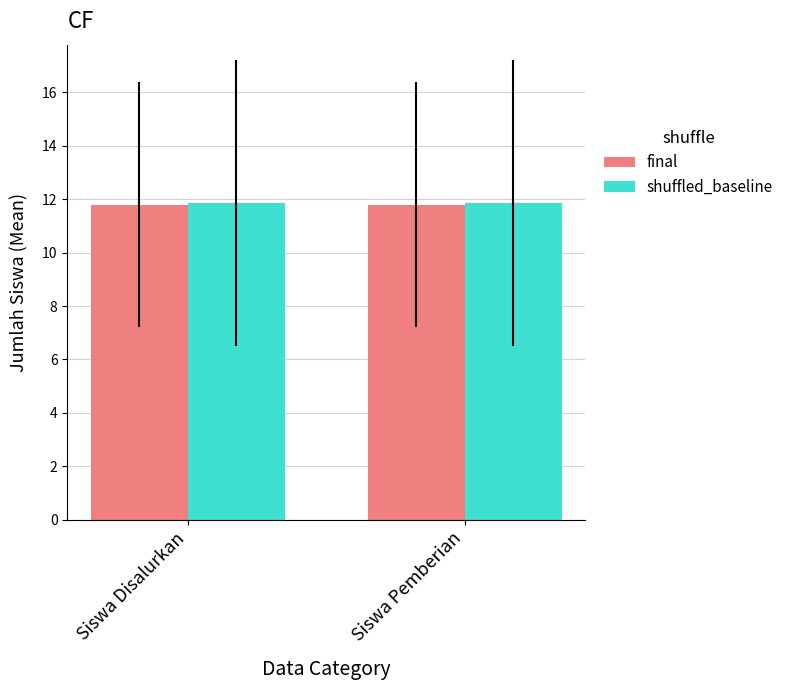

What are all the series names shown in the legend?

final, shuffled_baseline